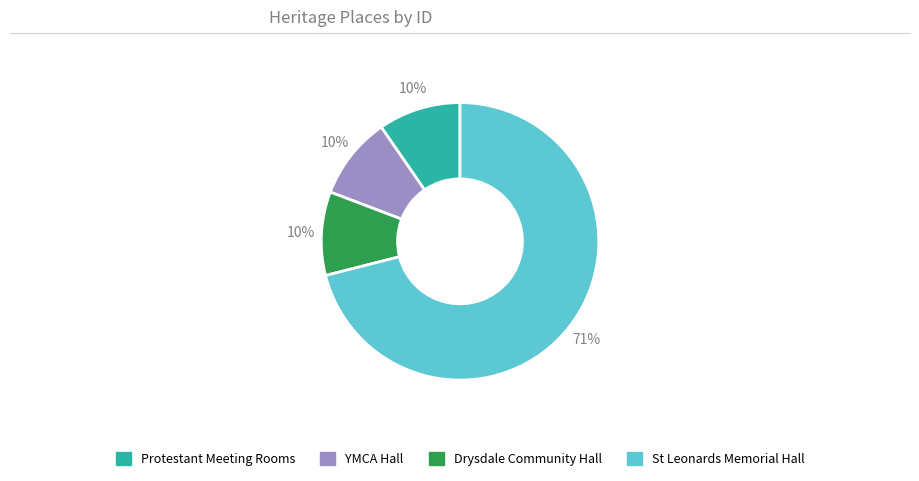

To the nearest percent, what portion does Drysdale Community Hall represent?

10%